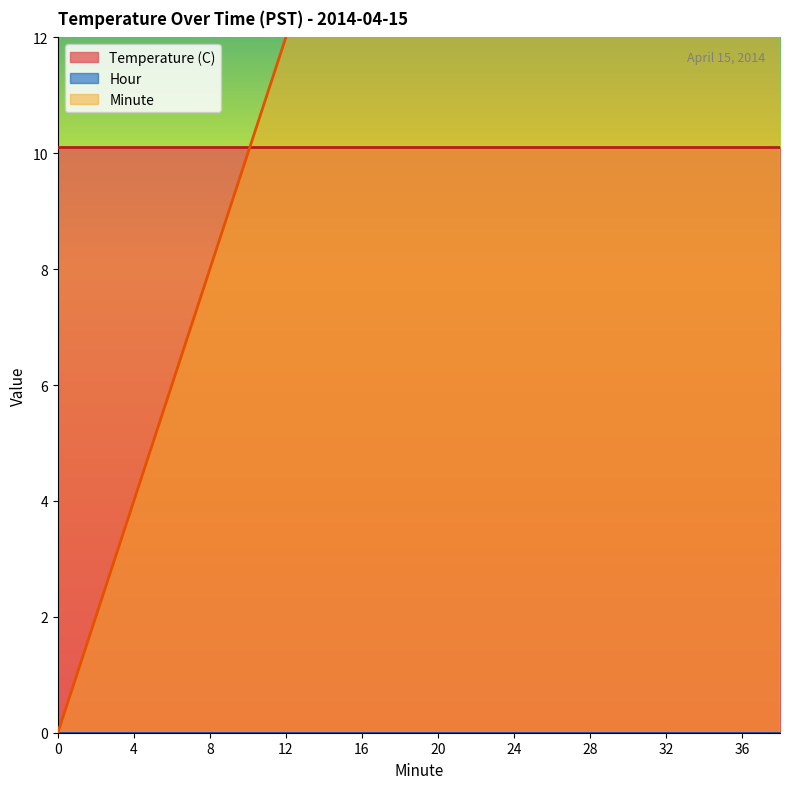

What is the maximum value shown in the chart?

38.0